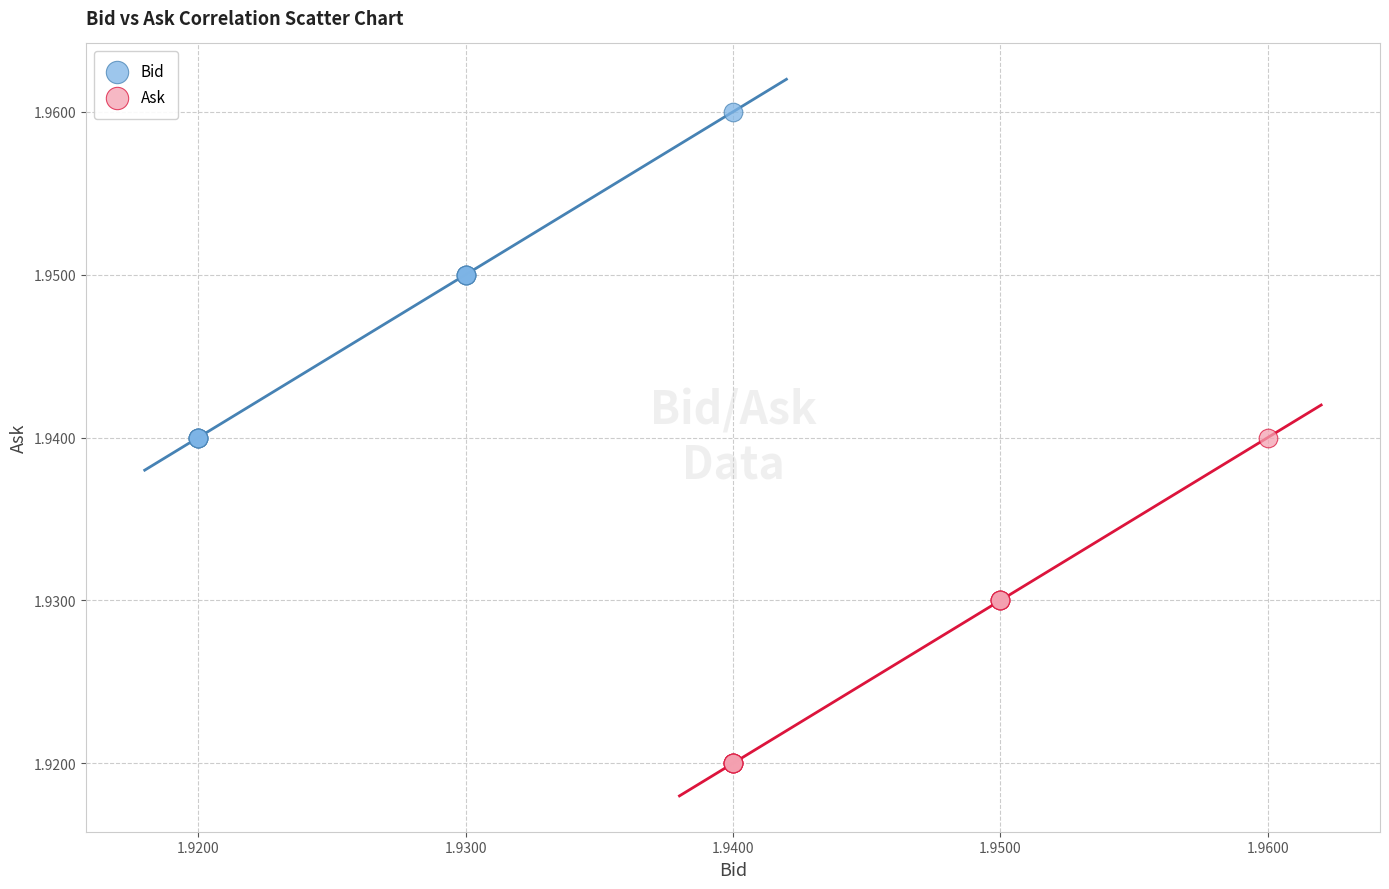

What are all the series names shown in the legend?

Bid, Ask